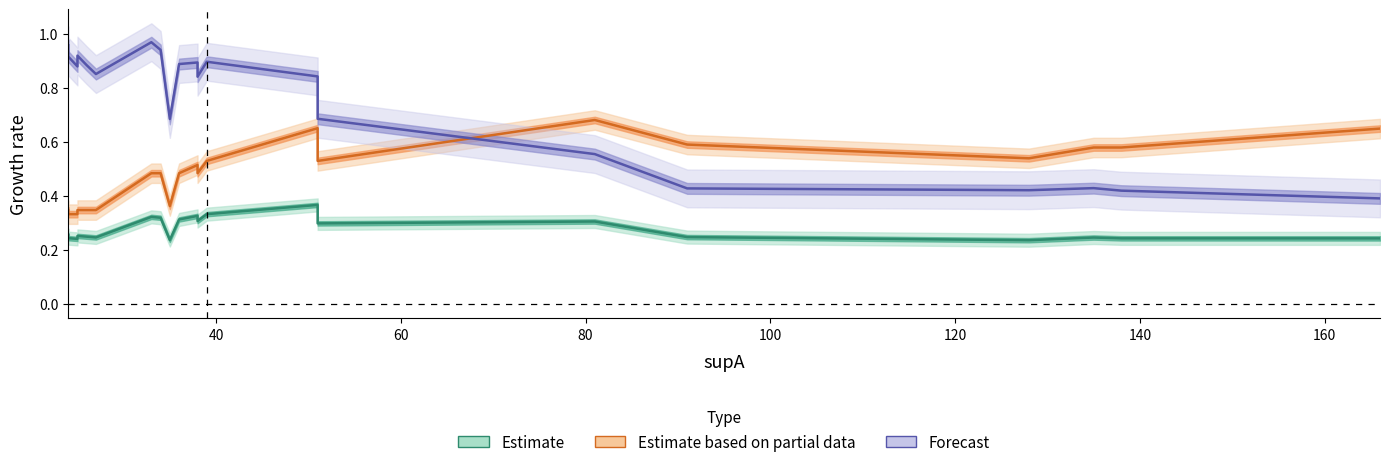

True or false: Estimate and Forecast intersect in this chart.

False